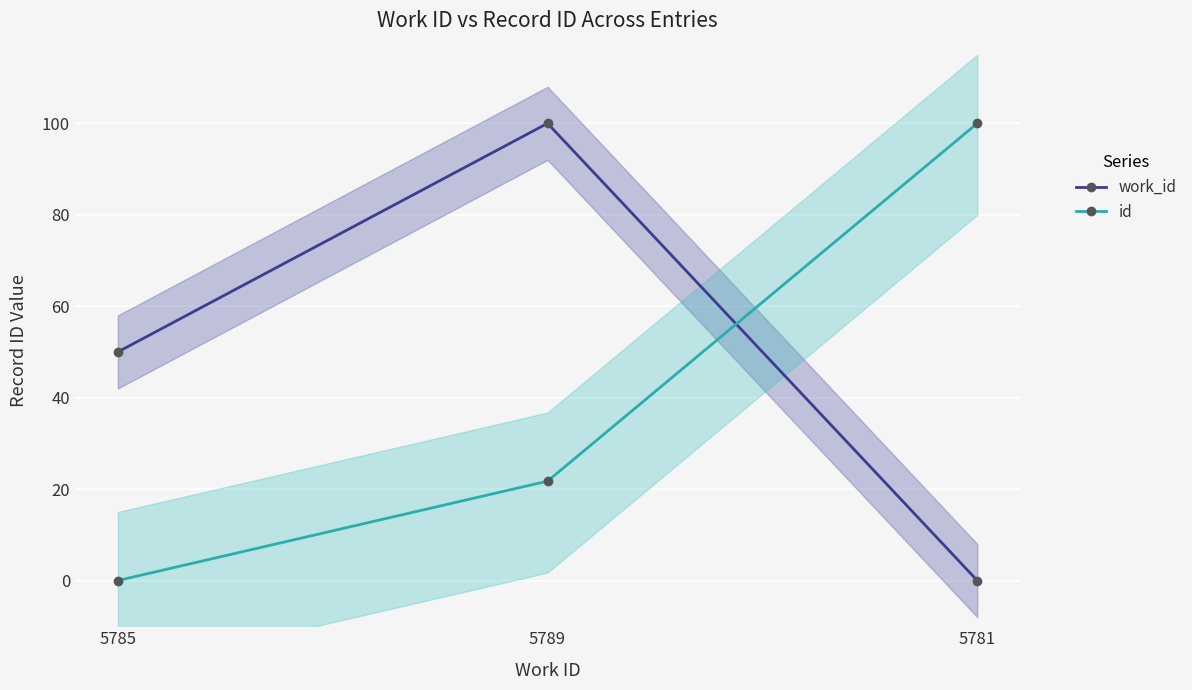

What are all the series names shown in the legend?

work_id, id